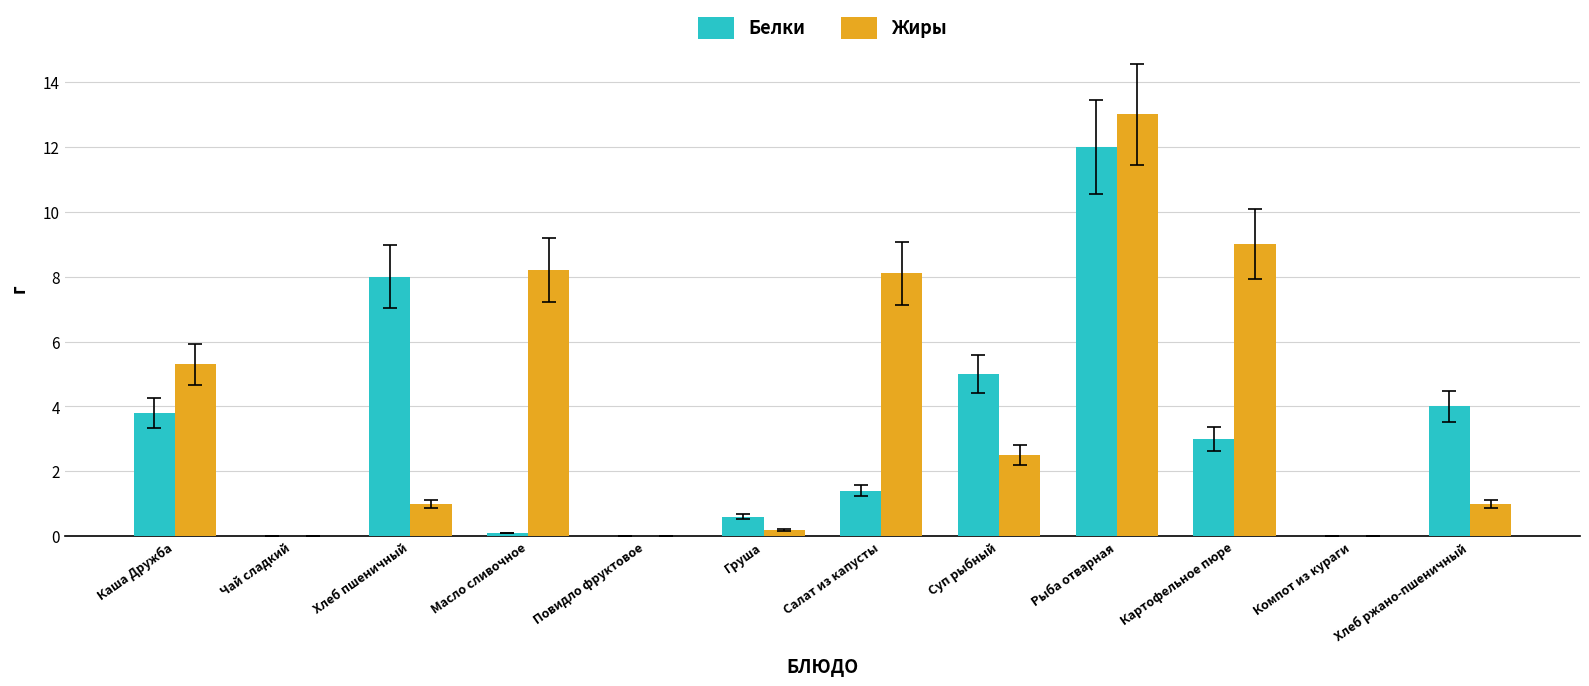

What is the approximate value of Белки at Рыба отварная?

12.0